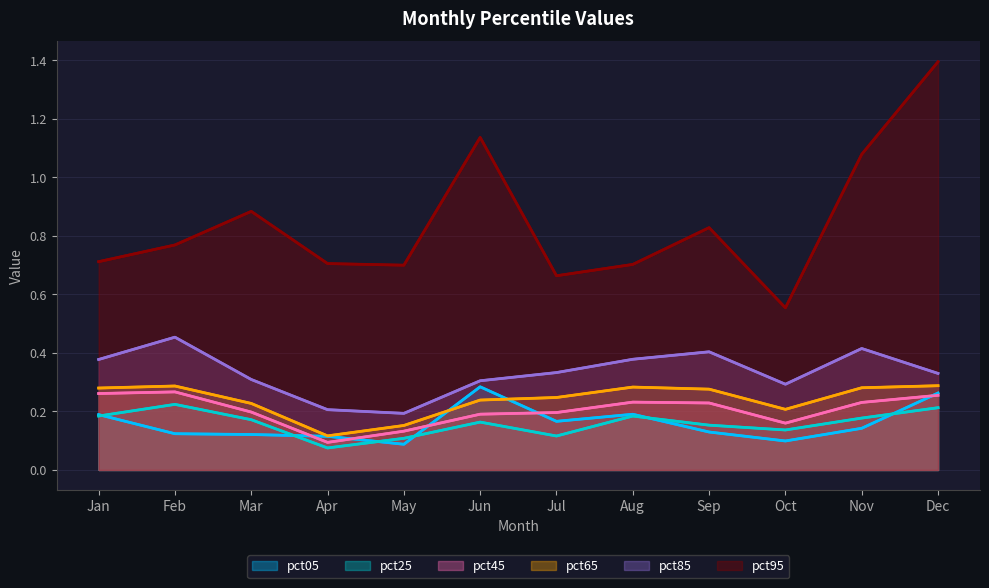

At which category does pct05 reach its first local peak?

Jun